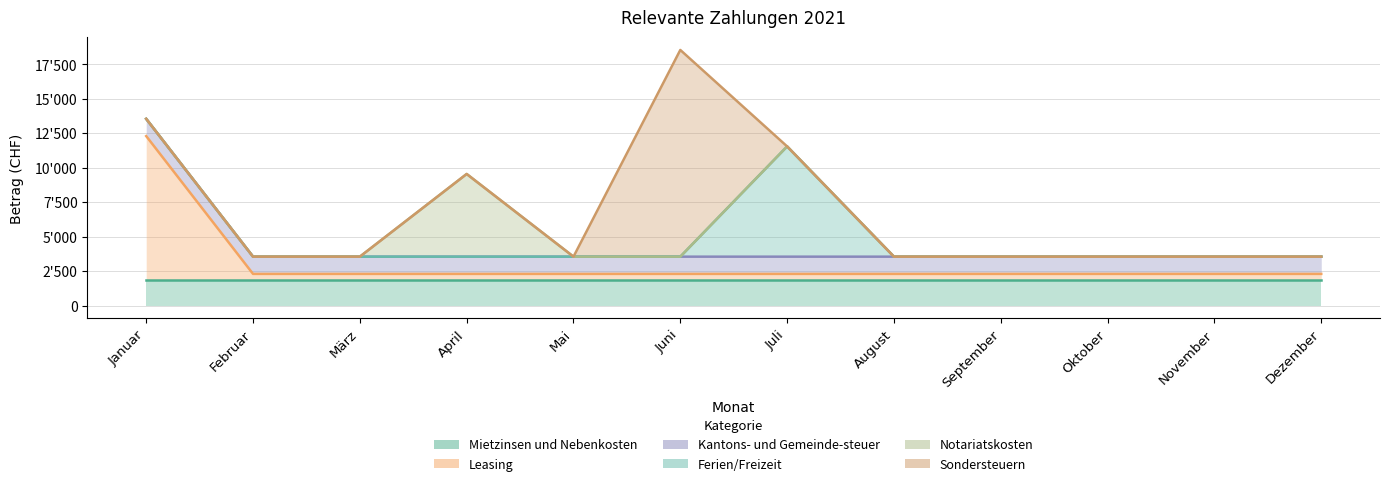

Reading left to right, what are all the values shown in this chart?

Mietzinsen und Nebenkosten: Januar=1850	Februar=1850	März=1850	April=1850	Mai=1850	Juni=1850	Juli=1850	August=1850	September=1850	Oktober=1850	November=1850	Dezember=1850
Leasing: Januar=12295	Februar=2295	März=2295	April=2295	Mai=2295	Juni=2295	Juli=2295	August=2295	September=2295	Oktober=2295	November=2295	Dezember=2295
Kantons- und Gemeinde-steuer: Januar=13545	Februar=3545	März=3545	April=3545	Mai=3545	Juni=3545	Juli=3545	August=3545	September=3545	Oktober=3545	November=3545	Dezember=3545
Ferien/Freizeit: Januar=13545	Februar=3545	März=3545	April=3545	Mai=3545	Juni=3545	Juli=11545	August=3545	September=3545	Oktober=3545	November=3545	Dezember=3545
Notariatskosten: Januar=13545	Februar=3545	März=3545	April=9545	Mai=3545	Juni=3545	Juli=11545	August=3545	September=3545	Oktober=3545	November=3545	Dezember=3545
Sondersteuern: Januar=13545	Februar=3545	März=3545	April=9545	Mai=3545	Juni=18545	Juli=11545	August=3545	September=3545	Oktober=3545	November=3545	Dezember=3545